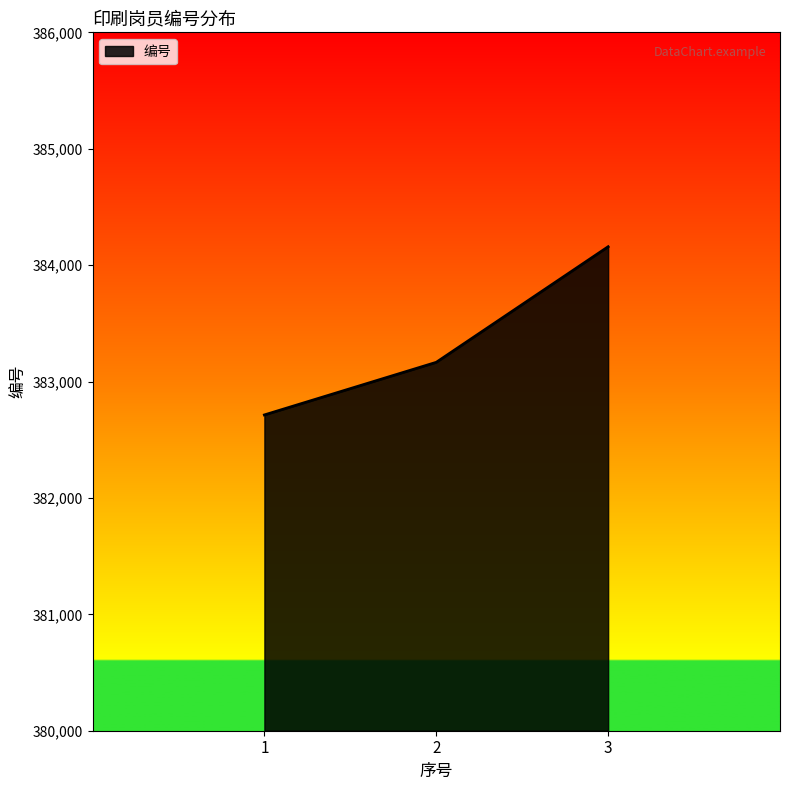

What value does the data have at 1, to the nearest 100?

382700